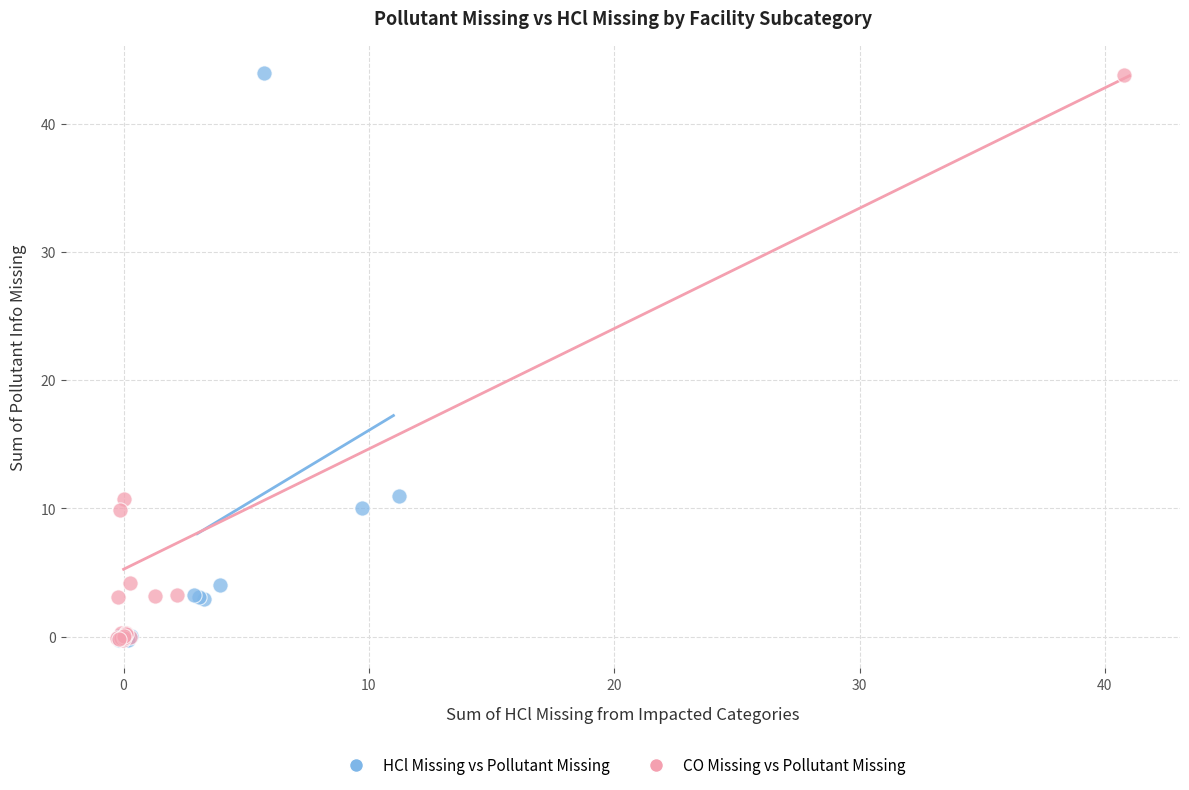

Which series has the largest Y range (max minus min)?

HCl Missing vs Pollutant Missing